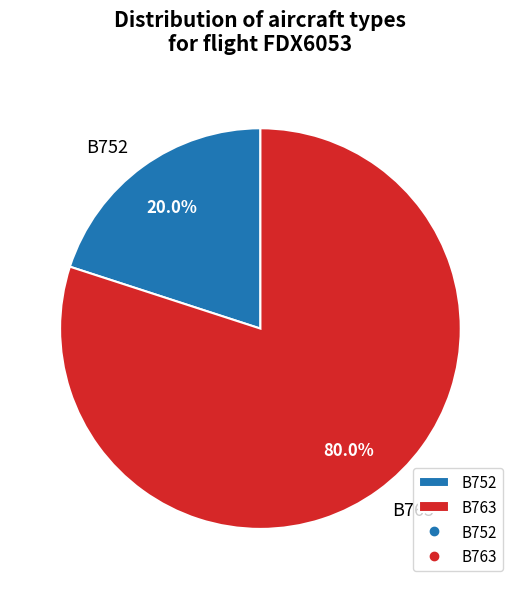

How many slices are in this pie chart?

2